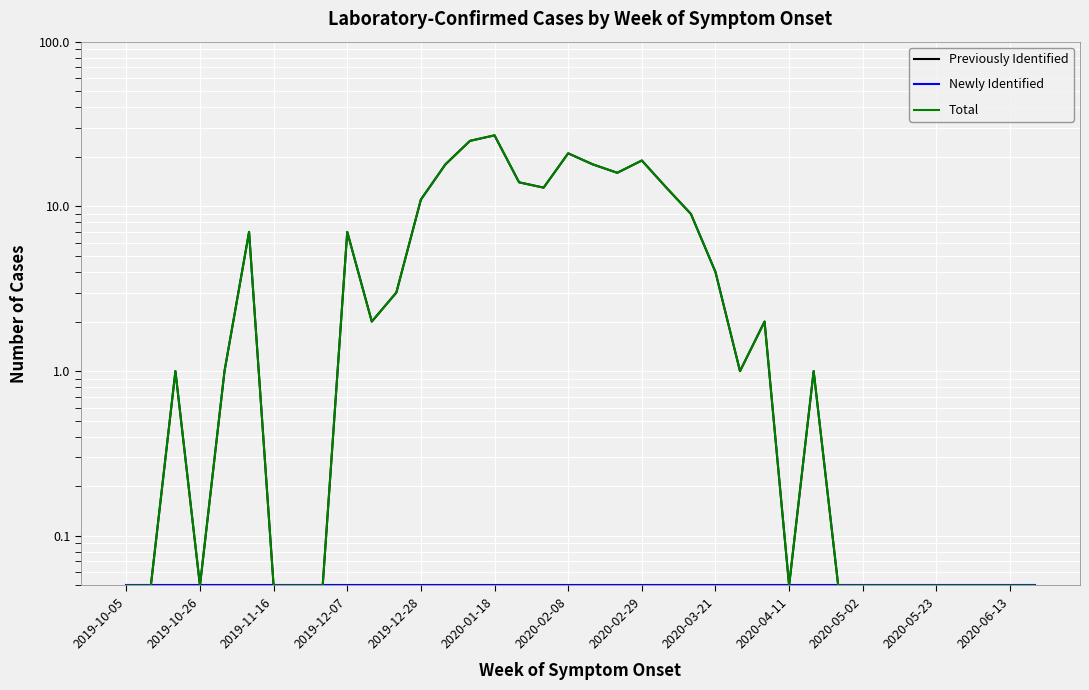

How many data points in Total are above 1?

18